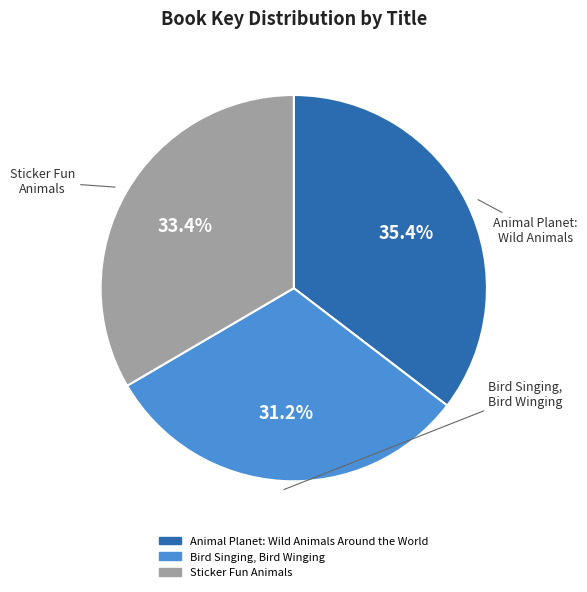

Rank the categories by value from highest to lowest.

Animal Planet: Wild Animals Around the World, Sticker Fun Animals, Bird Singing, Bird Winging